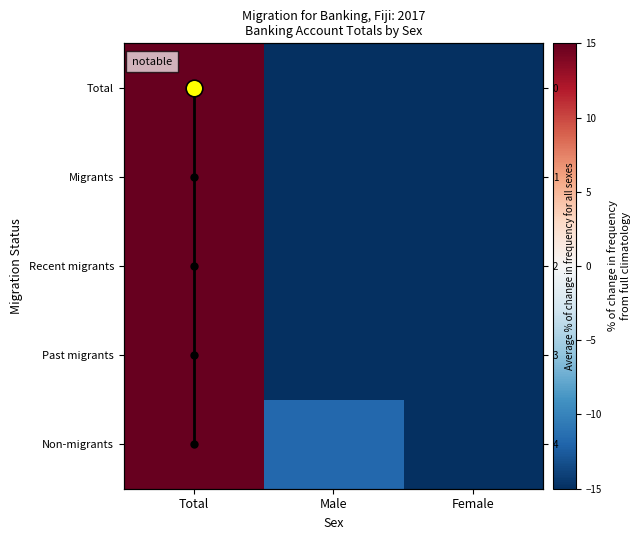

What is the highest value of the Total series?

50.0